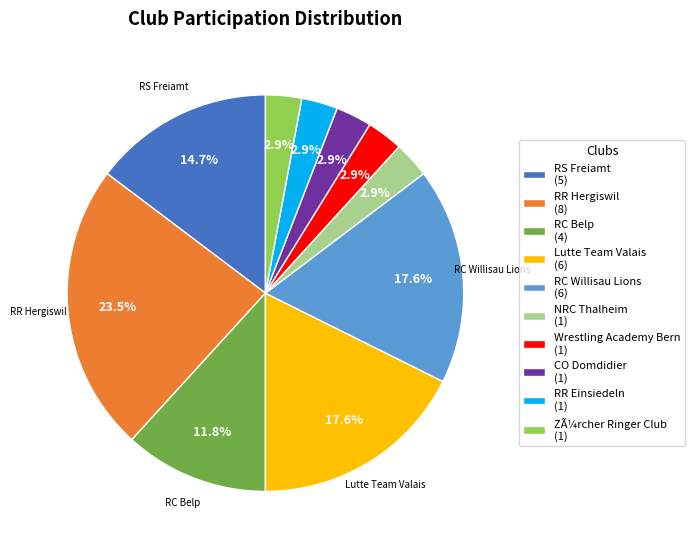

What percentage is the CO Domdidier slice, to the nearest percent?

3%